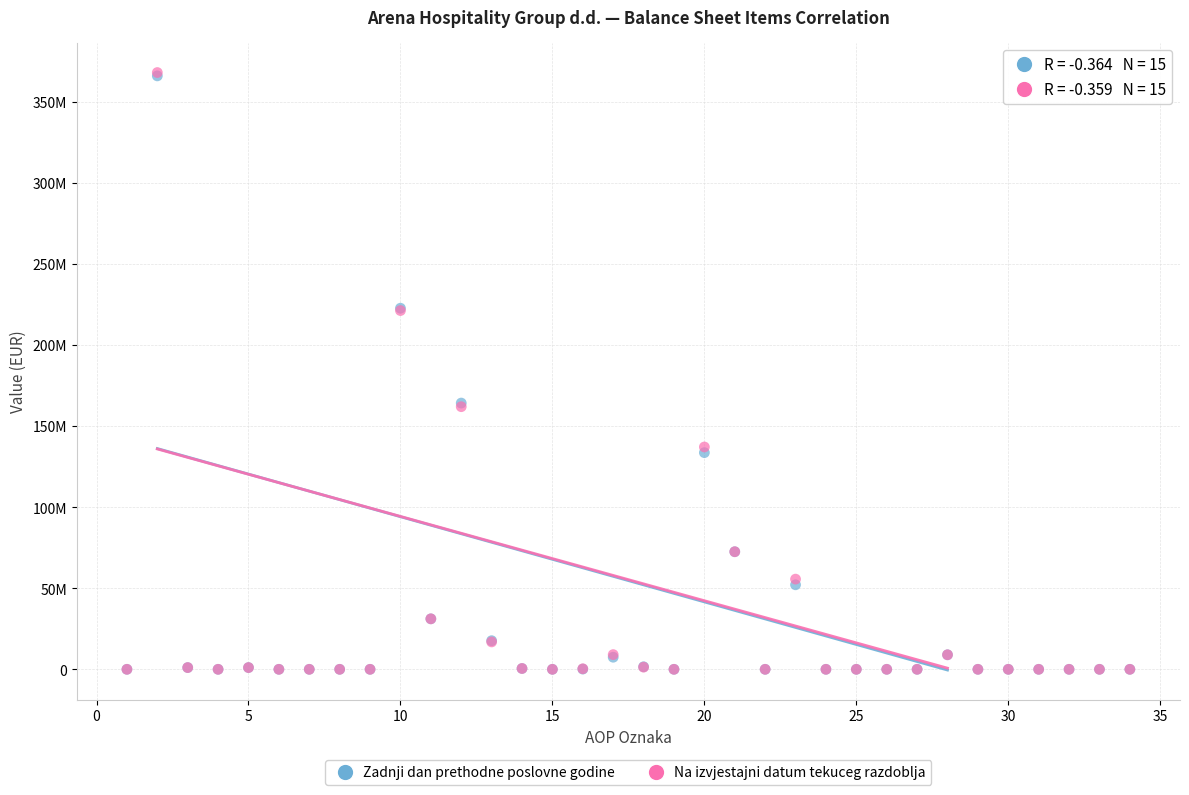

Which series has the largest Y range (max minus min)?

Na izvjestajni datum tekuceg razdoblja